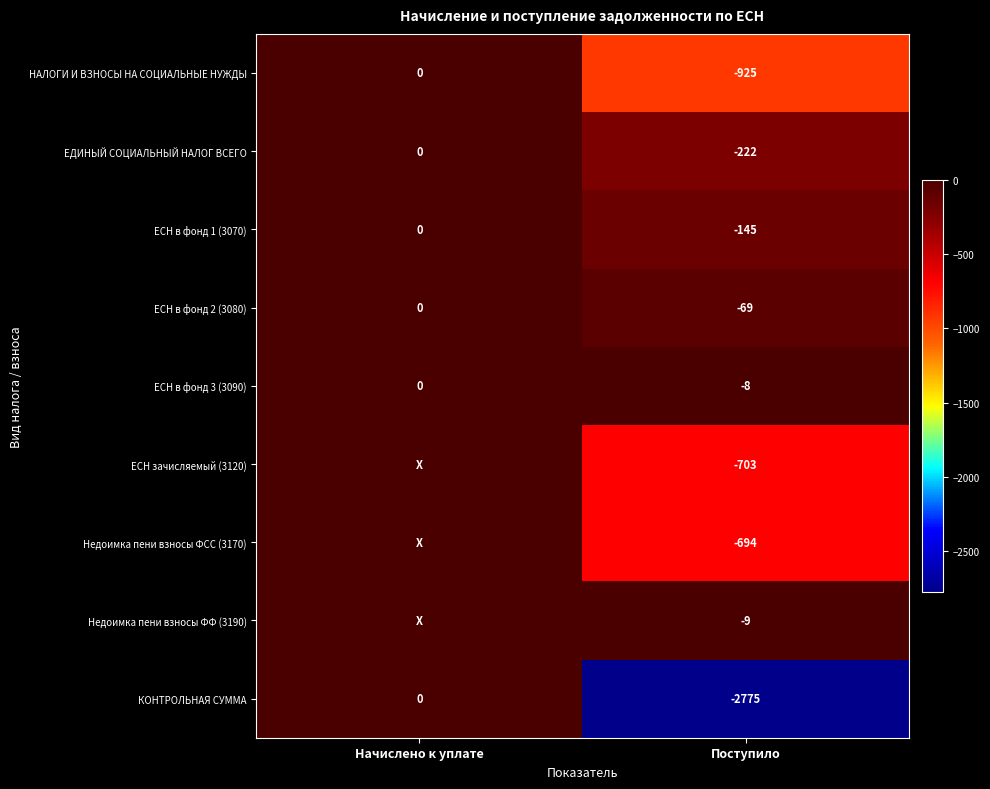

Rank the categories by КОНТРОЛЬНАЯ СУММА value from lowest to highest.

Поступило, Начислено к уплате